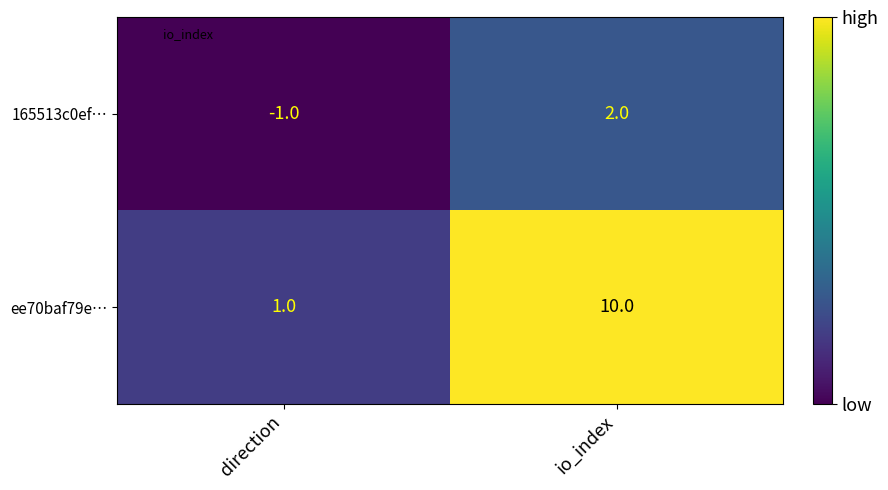

Between direction and io_index, which series saw the biggest shift?

ee70baf79e…